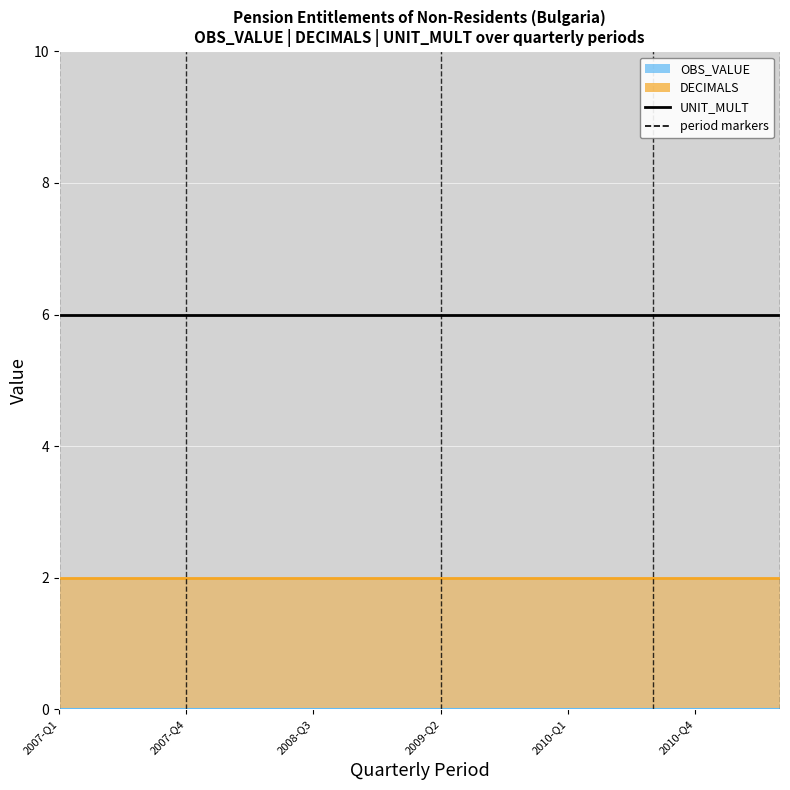

True or false: DECIMALS and OBS_VALUE intersect in this chart.

False